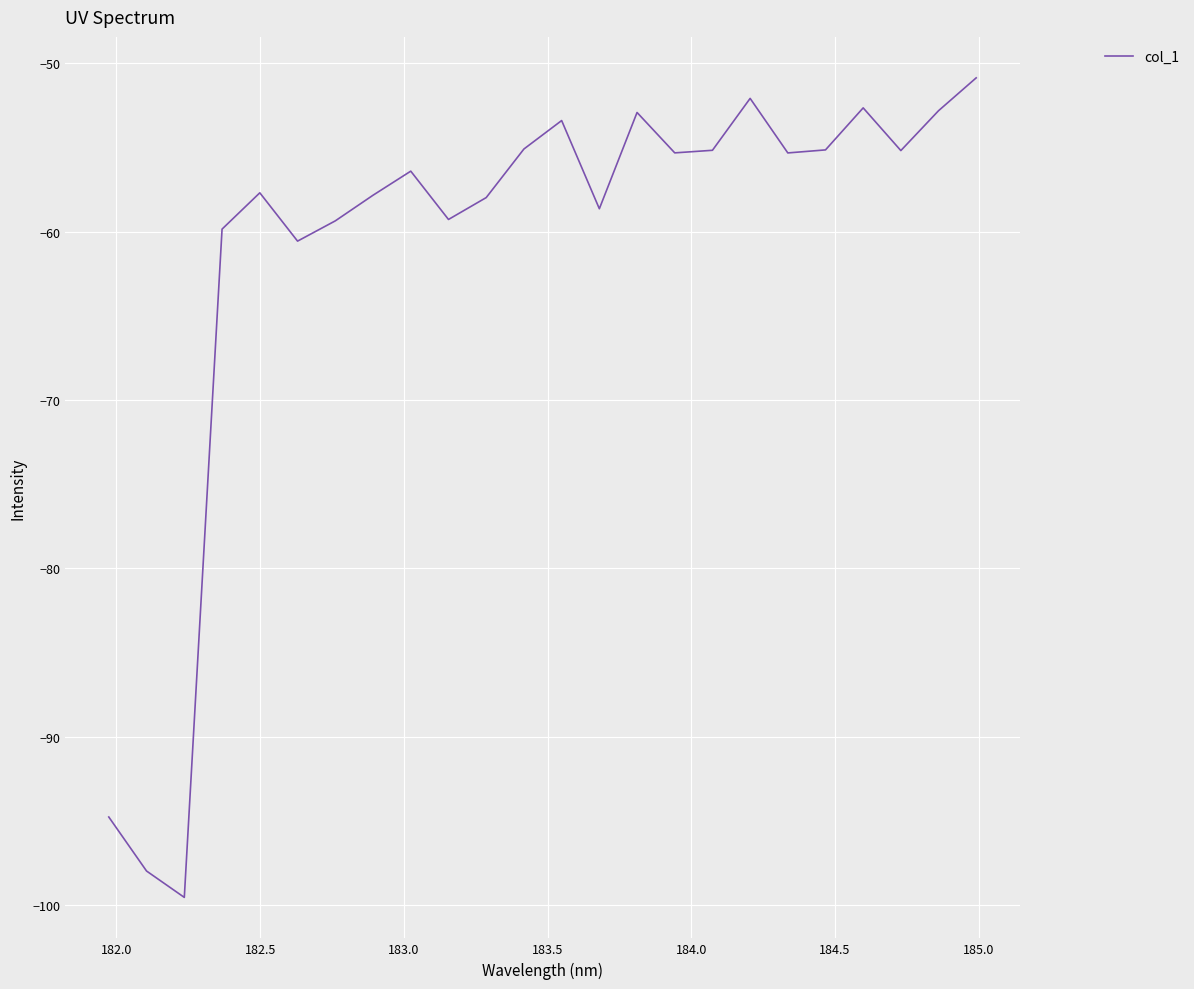

What is the minimum value shown in the chart?

-99.6